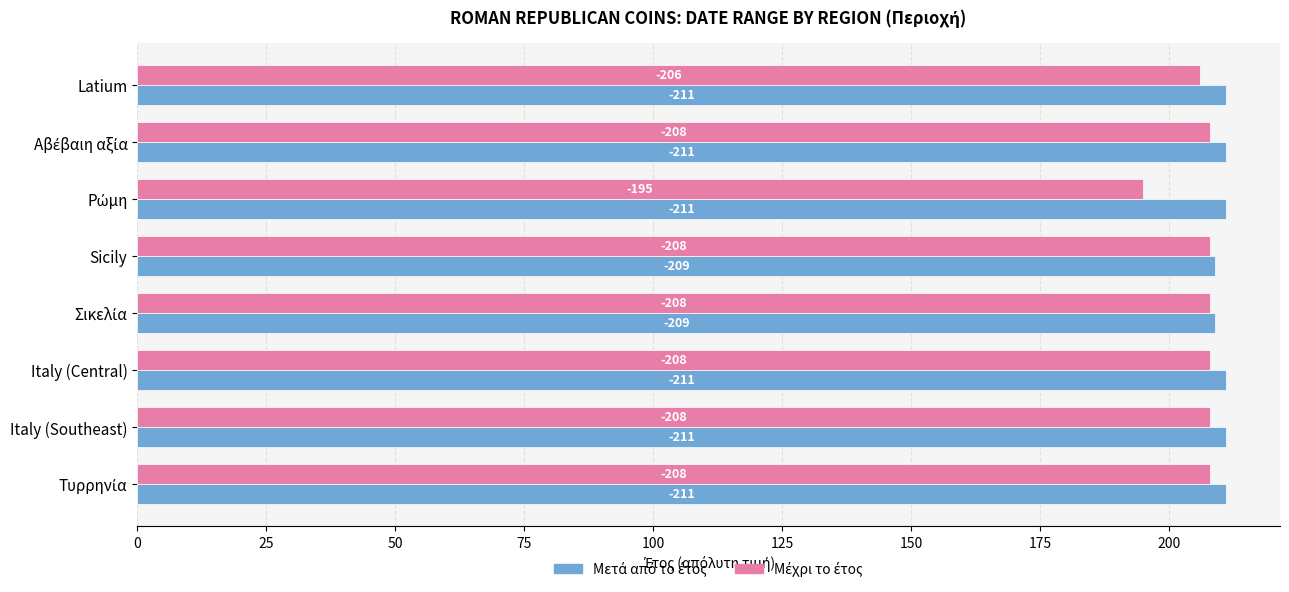

Which series has the largest total across all categories?

Μετά από το έτος